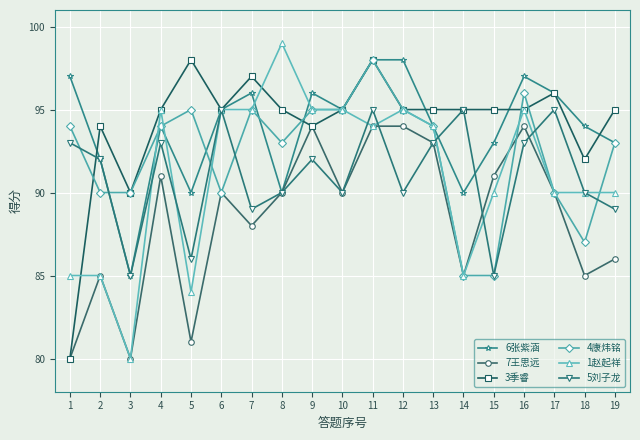

Which category has the highest value across all series?

8